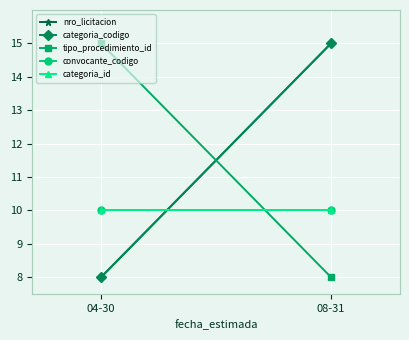

Which series changed the most between 04-30 and 08-31?

nro_licitacion